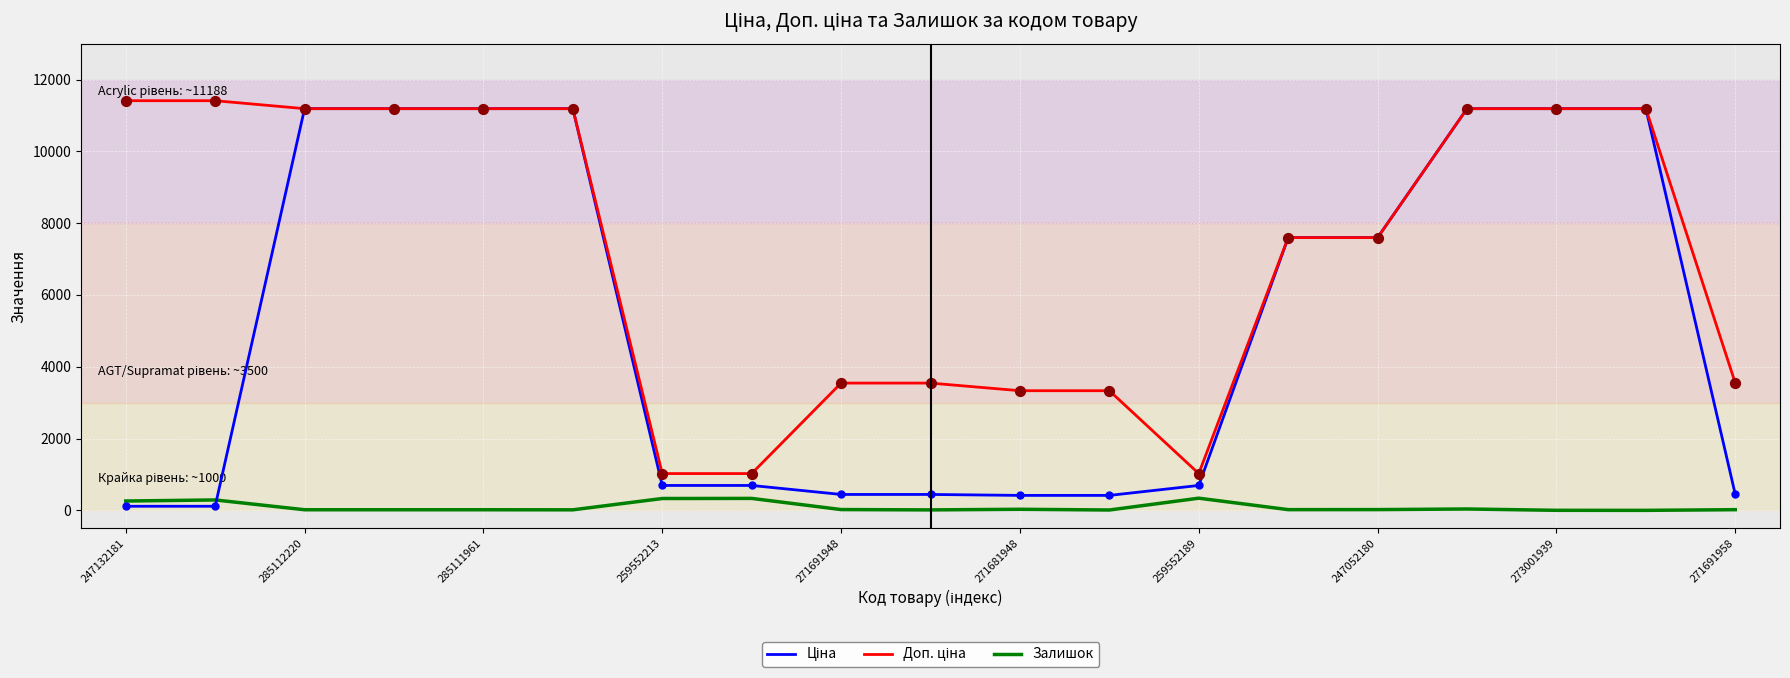

What is the greatest value displayed?

11410.0